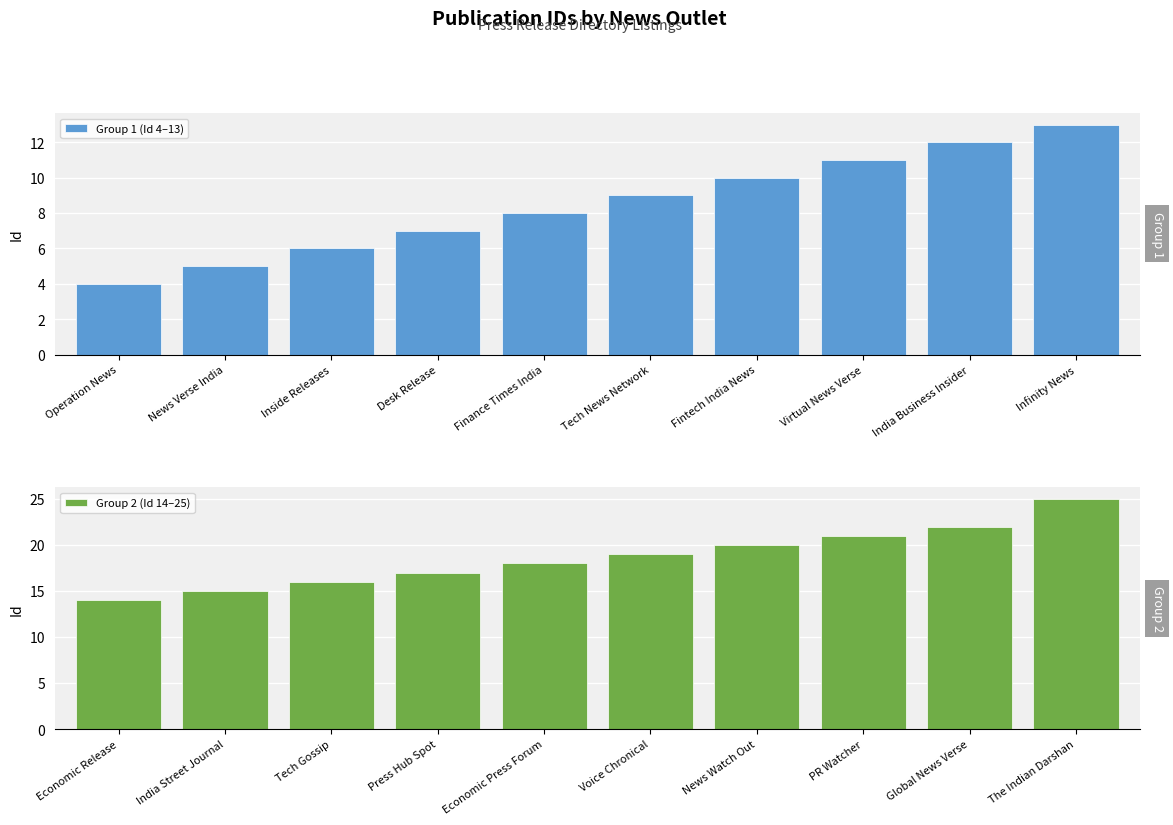

Is it true that Group 1 (Id 4–13) equals 7 at Desk Release?

True